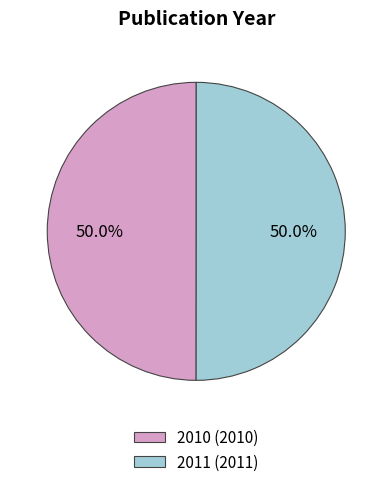

Do 2011 and 2010 together represent more than half of the pie?

Yes